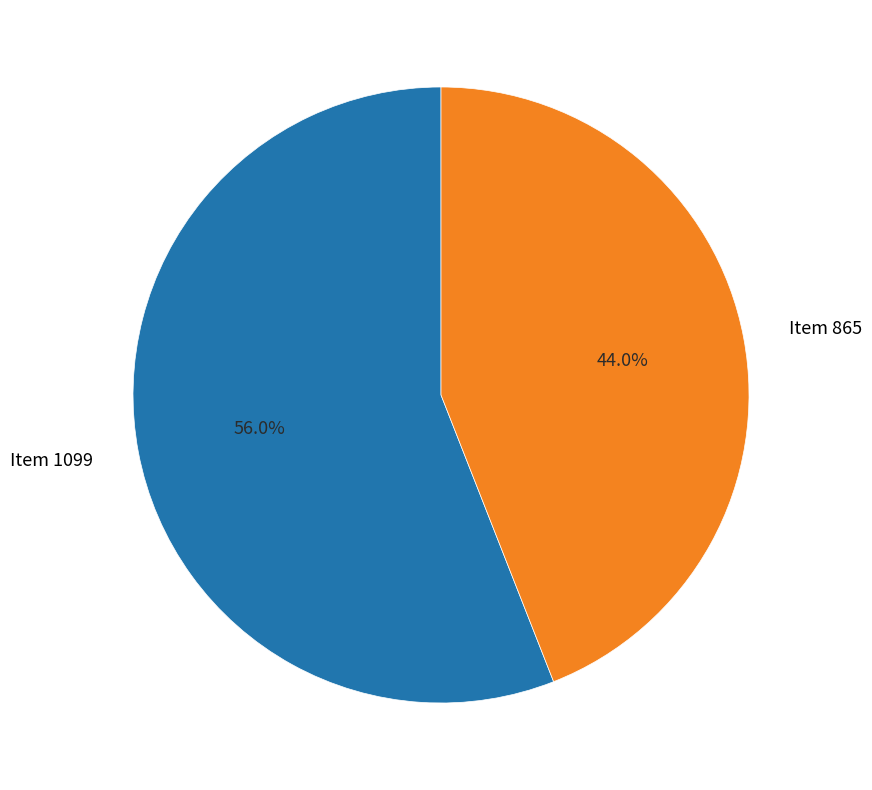

Which category has the smallest portion of the pie?

Item 865